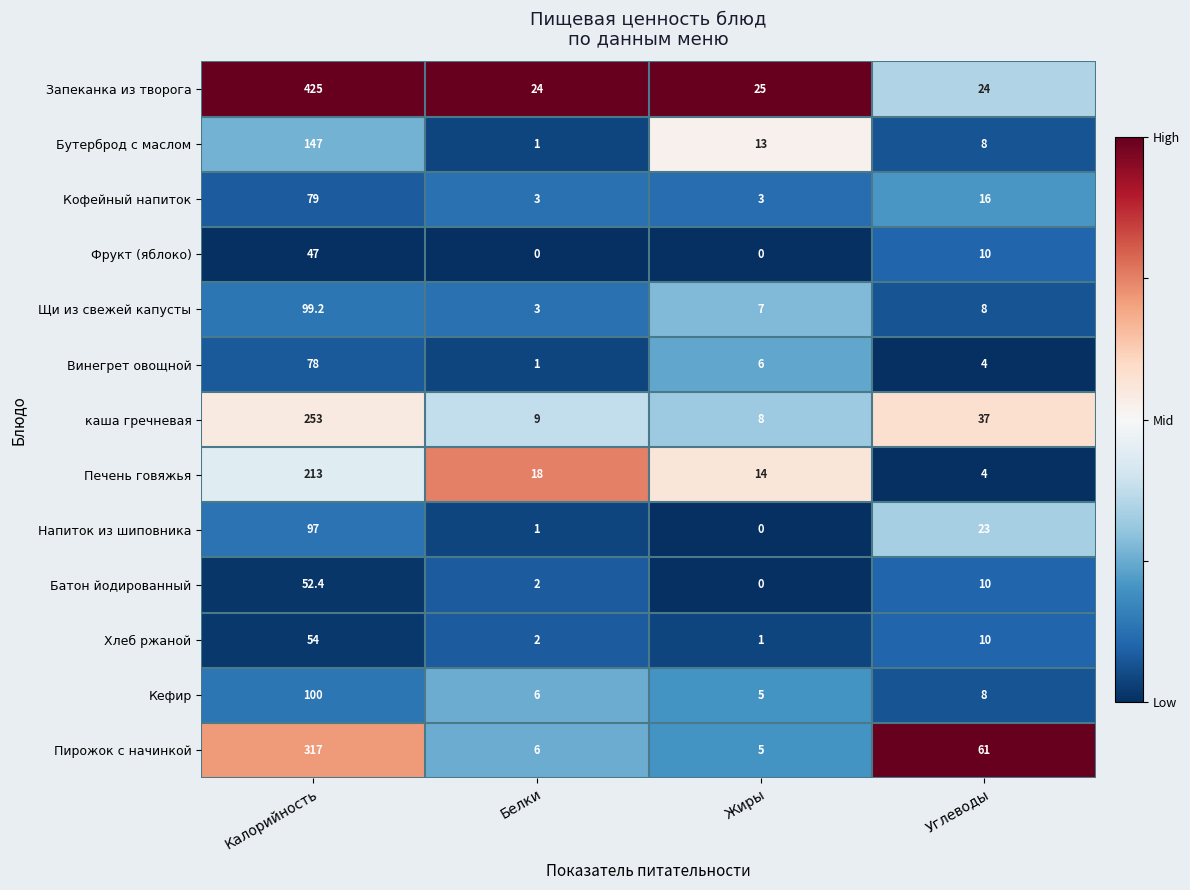

Which series changed the most between Жиры and Углеводы?

Пирожок с начинкой